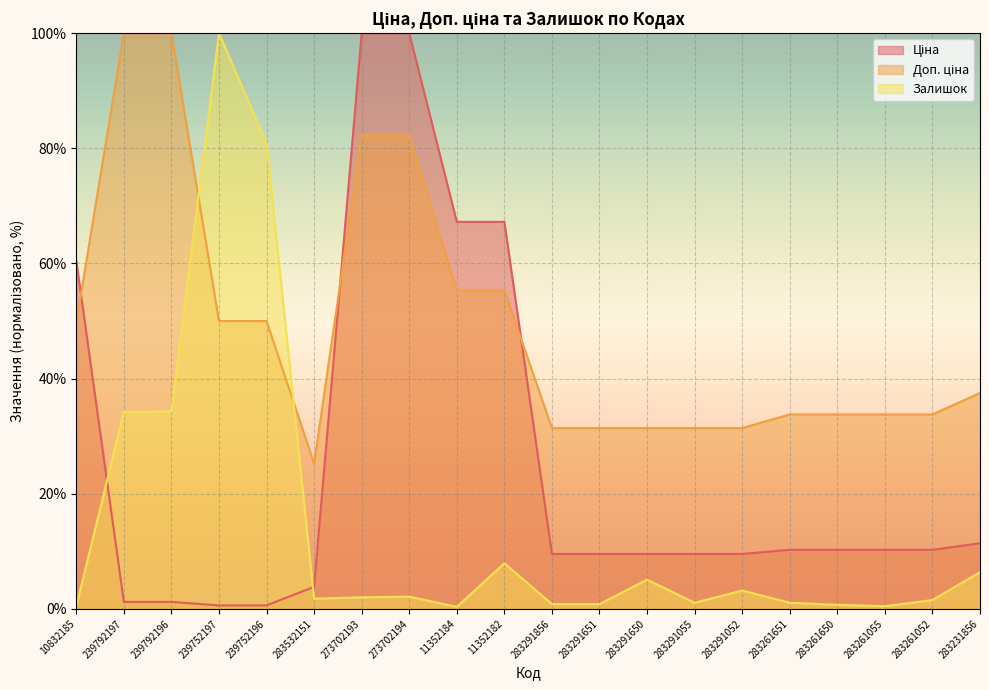

How many categories are shown in the chart?

20